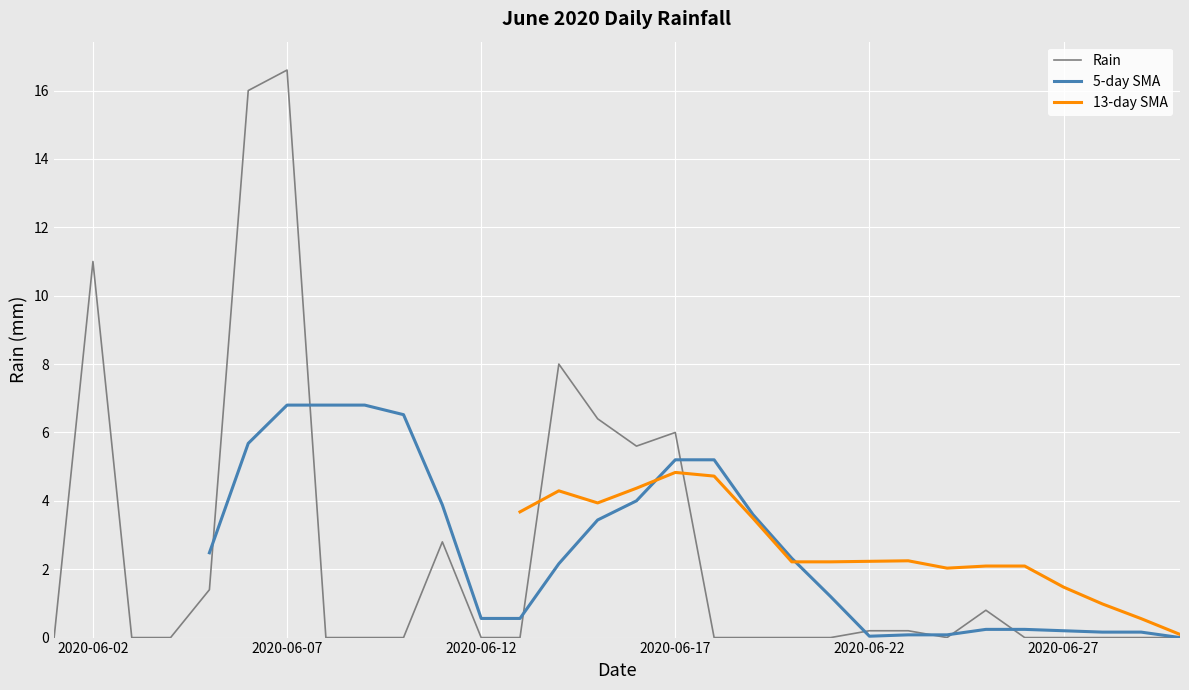

What is the change in value from 2020-06-08 to 2020-06-14?

+8.0